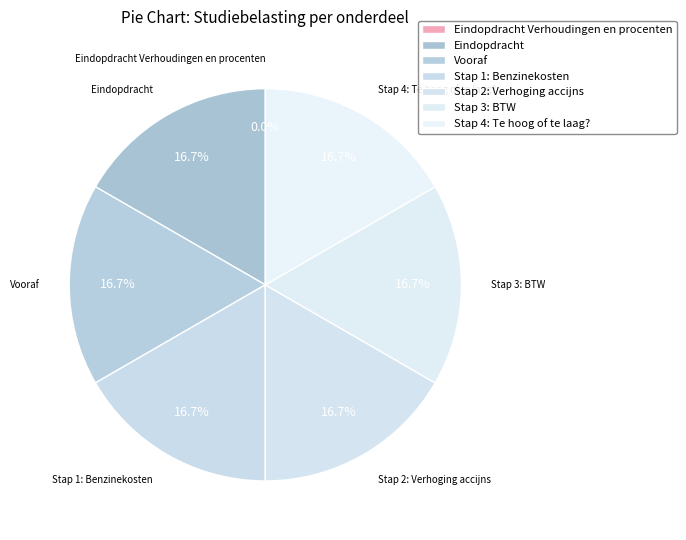

What is the largest slice in the pie chart?

Stap 4: Te hoog of te laag?